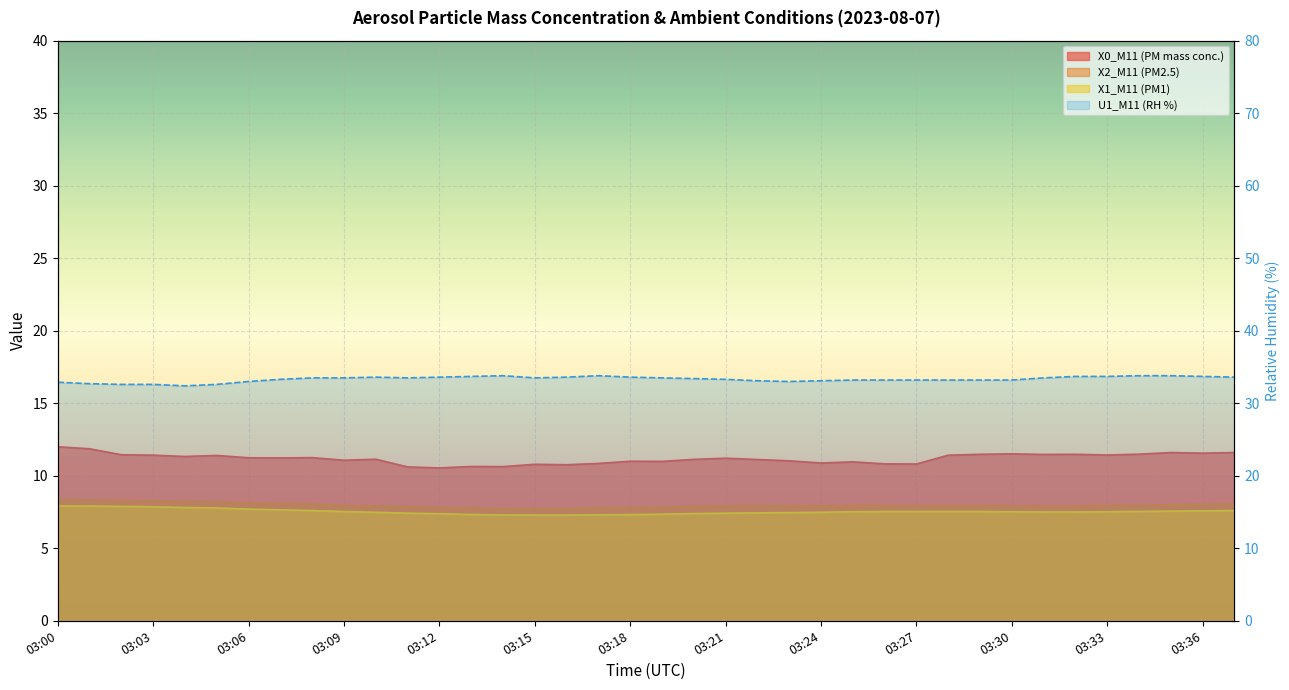

Which label corresponds to the largest value in the chart?

14